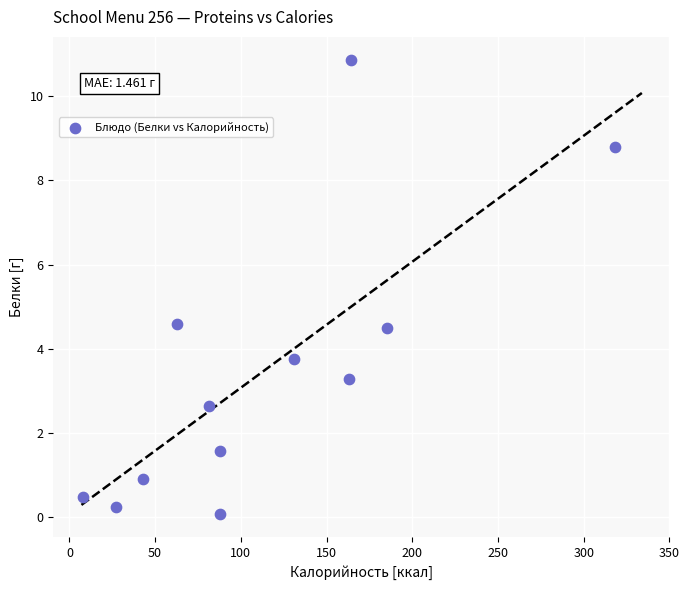

What is the range of X values (max minus min)?

310.2